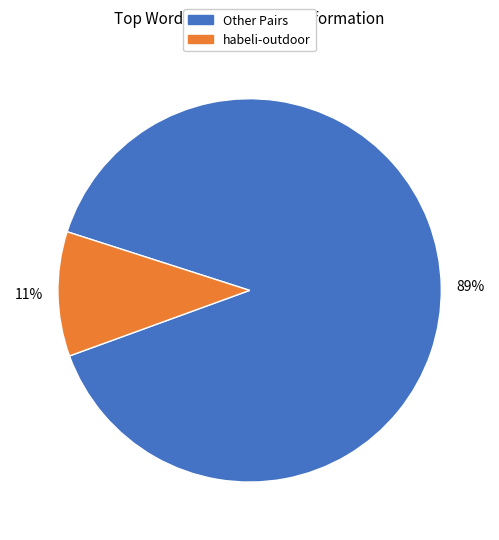

Is there a majority slice in this chart?

Yes